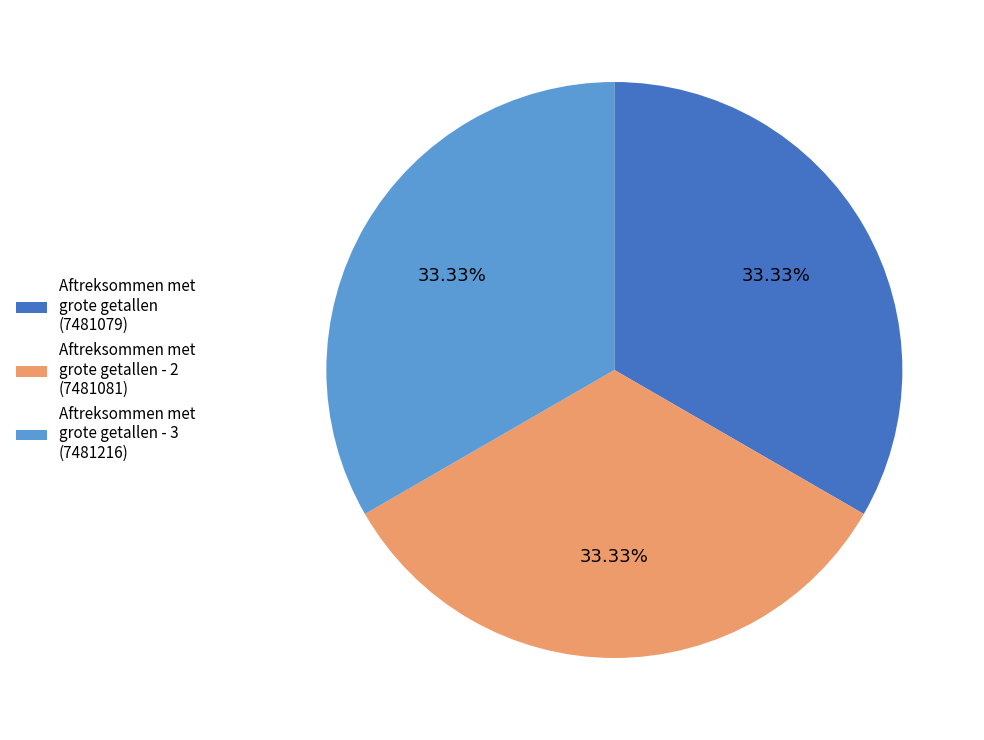

Count the number of slices in the pie.

3